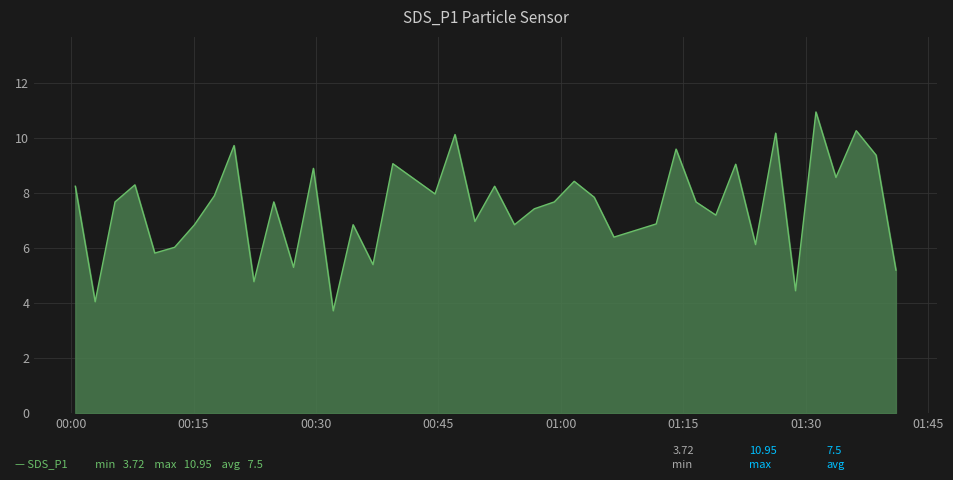

What is the minimum value shown in the chart?

3.7